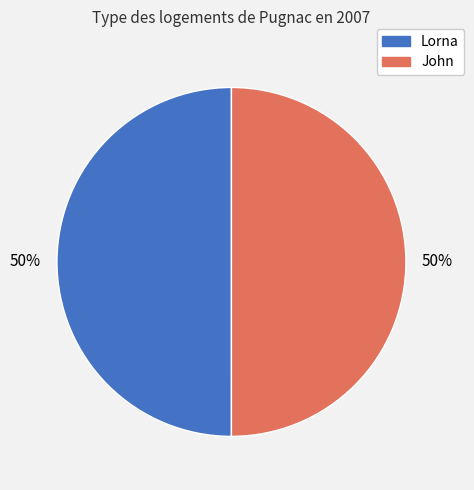

How many slices are in this pie chart?

2